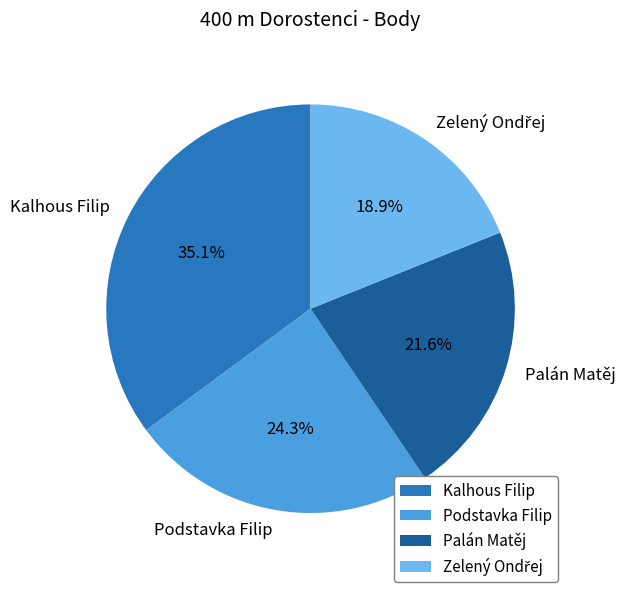

The Kalhous Filip slice represents 48% of the pie. True or false?

False